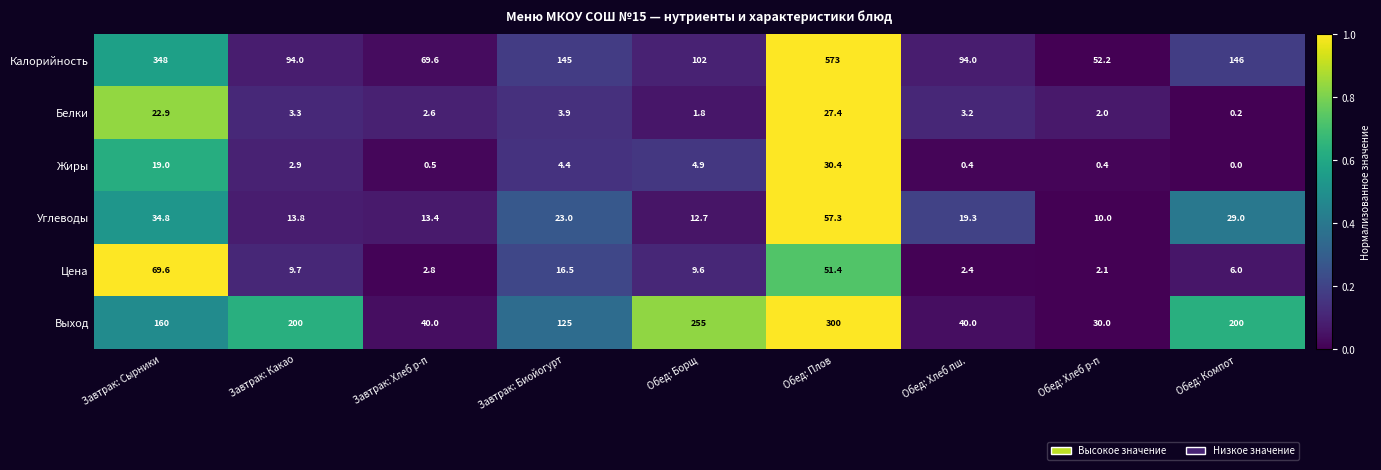

At Завтрак: Биойогурт, list the series in order from largest to smallest.

Калорийность, Выход, Углеводы, Цена, Жиры, Белки